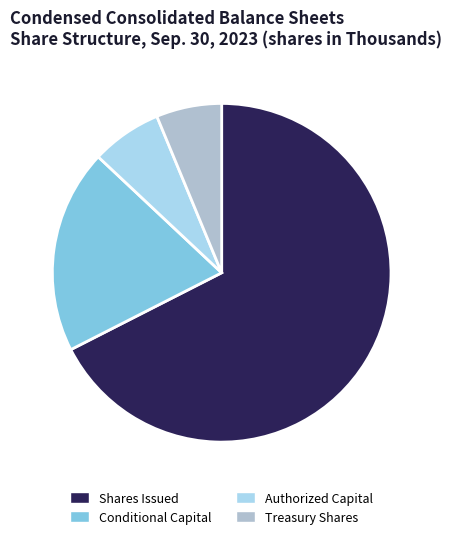

What is the largest slice in the pie chart?

Shares Issued